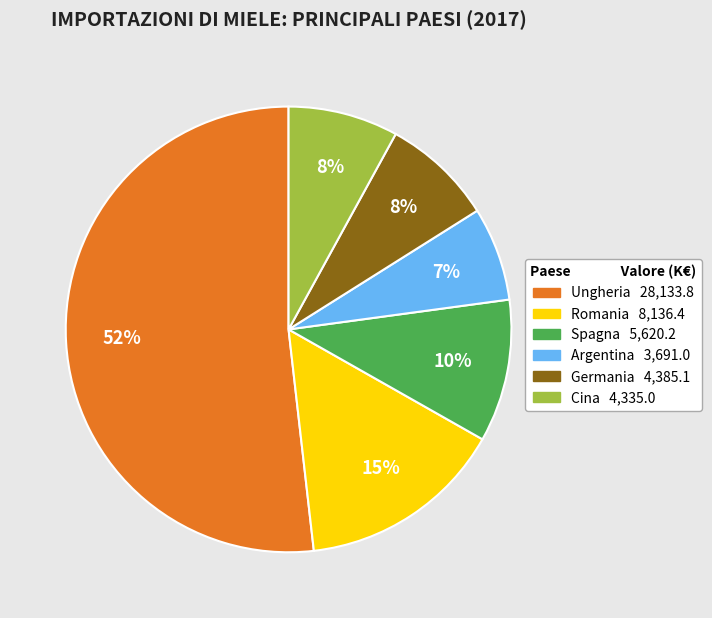

Which slice is the largest?

Ungheria